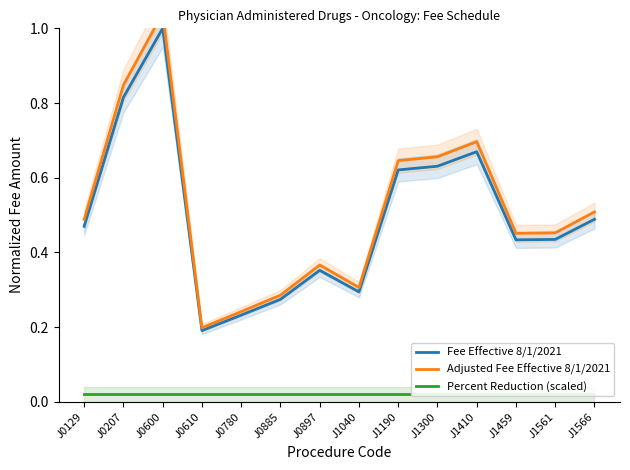

The Adjusted Fee Effective 8/1/2021 series shows 0.4 at J0897. True or false?

True